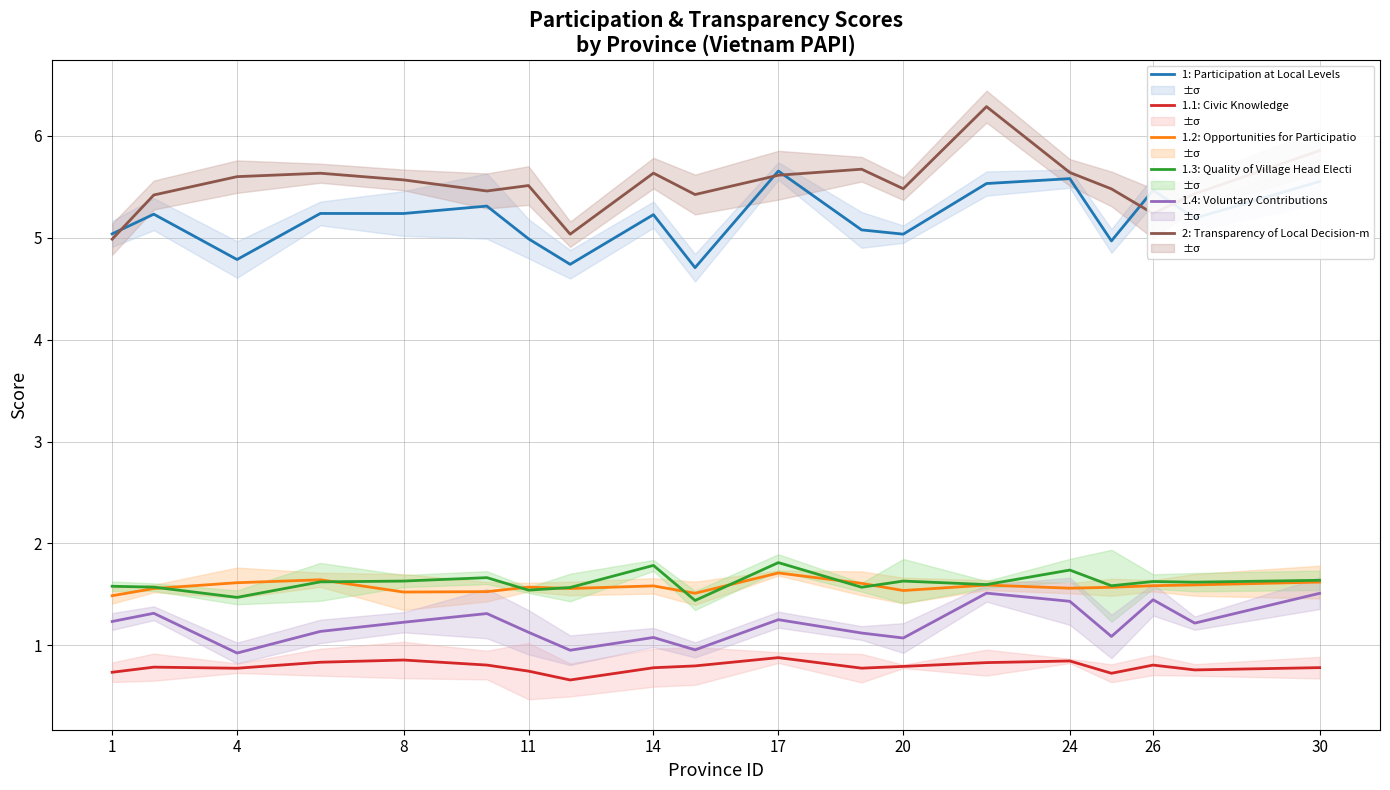

Rank the series at 18 from highest to lowest value.

2: Transparency of Local Decision-m, 1: Participation at Local Levels, 1.3: Quality of Village Head Electi, 1.2: Opportunities for Participatio, 1.4: Voluntary Contributions, 1.1: Civic Knowledge